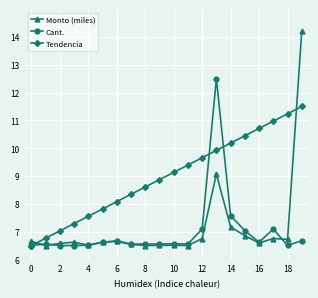

What is the value of the Monto (miles) point at the 18th from the left?

6.8